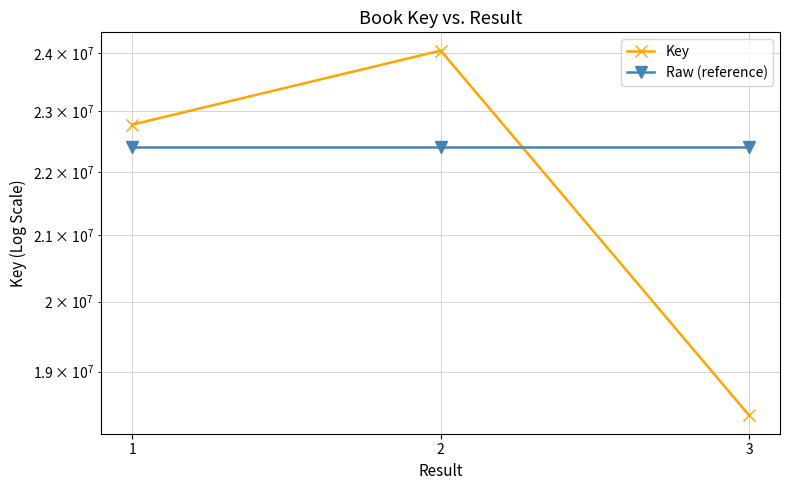

What is the lowest value of the Key series?

18397895